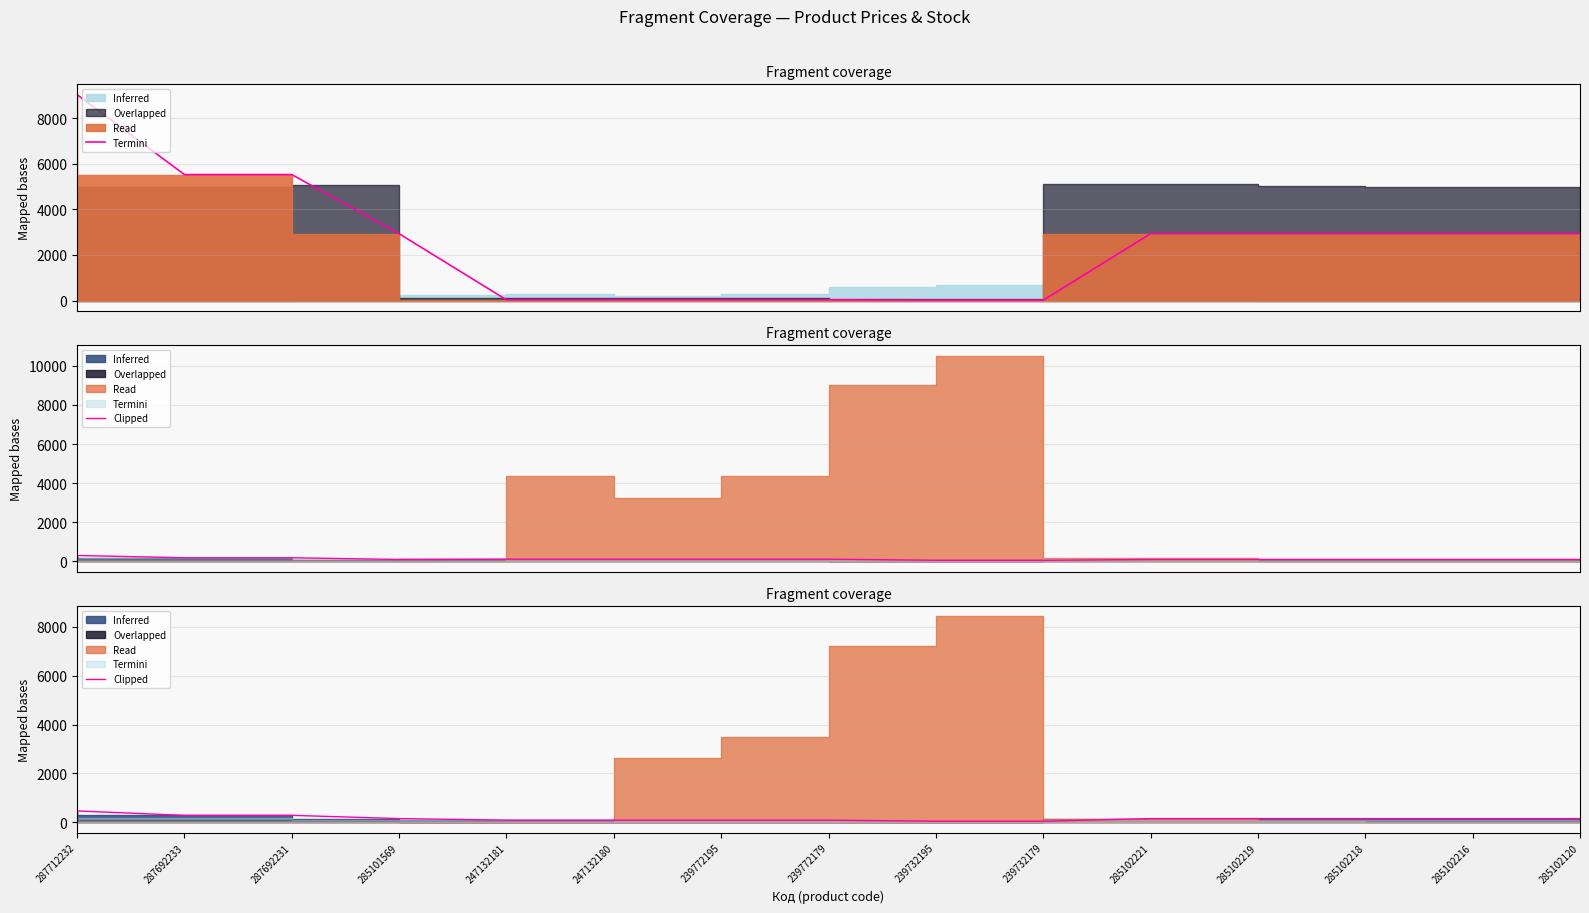

How many lines are shown in the chart?

1